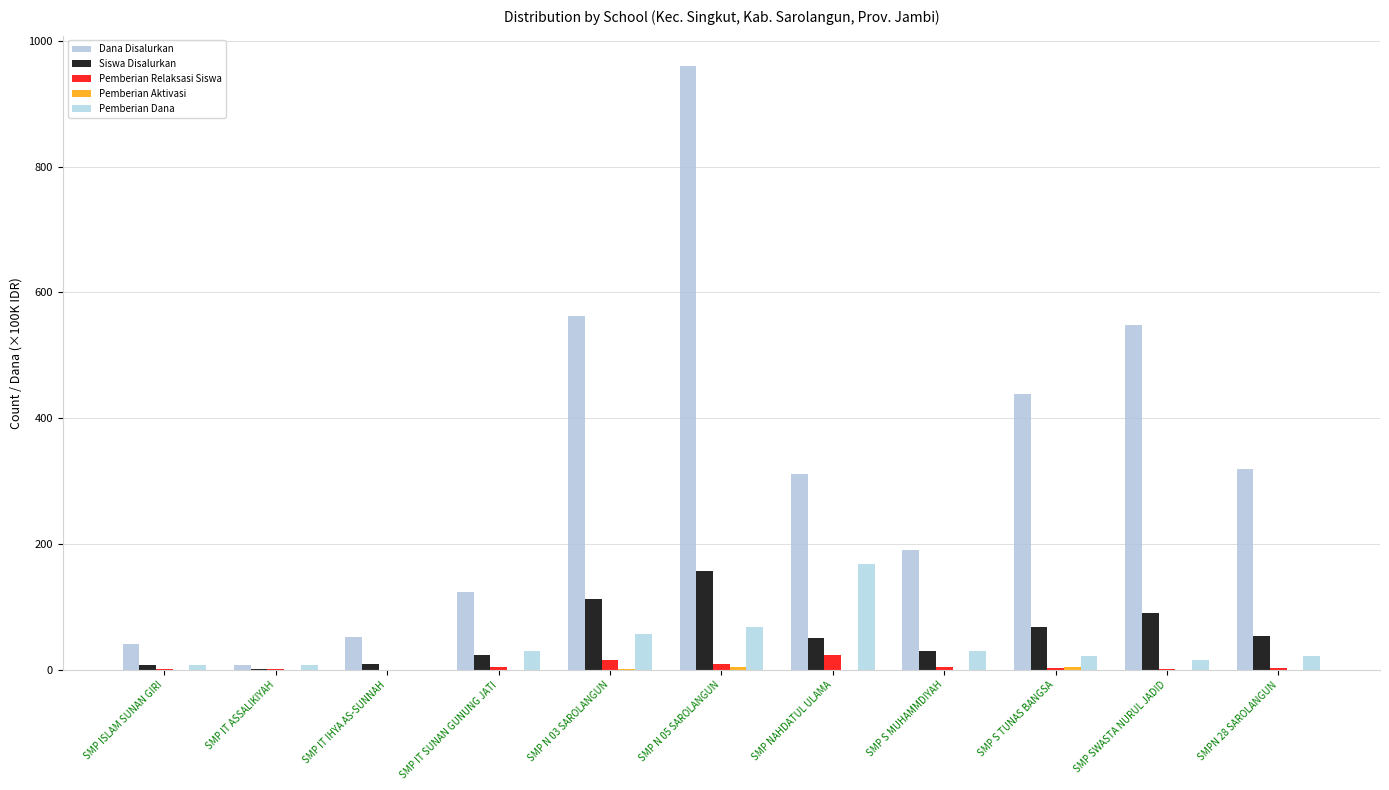

What is the difference between the highest and lowest values at SMP IT SUNAN GUNUNG JATI?

123.8